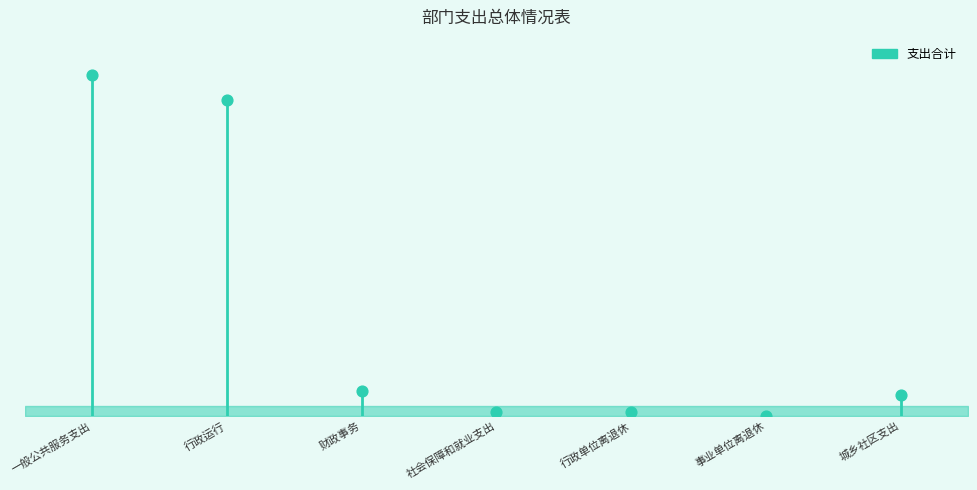

What is the change in value from 行政运行 to 财政事务?

-5770856